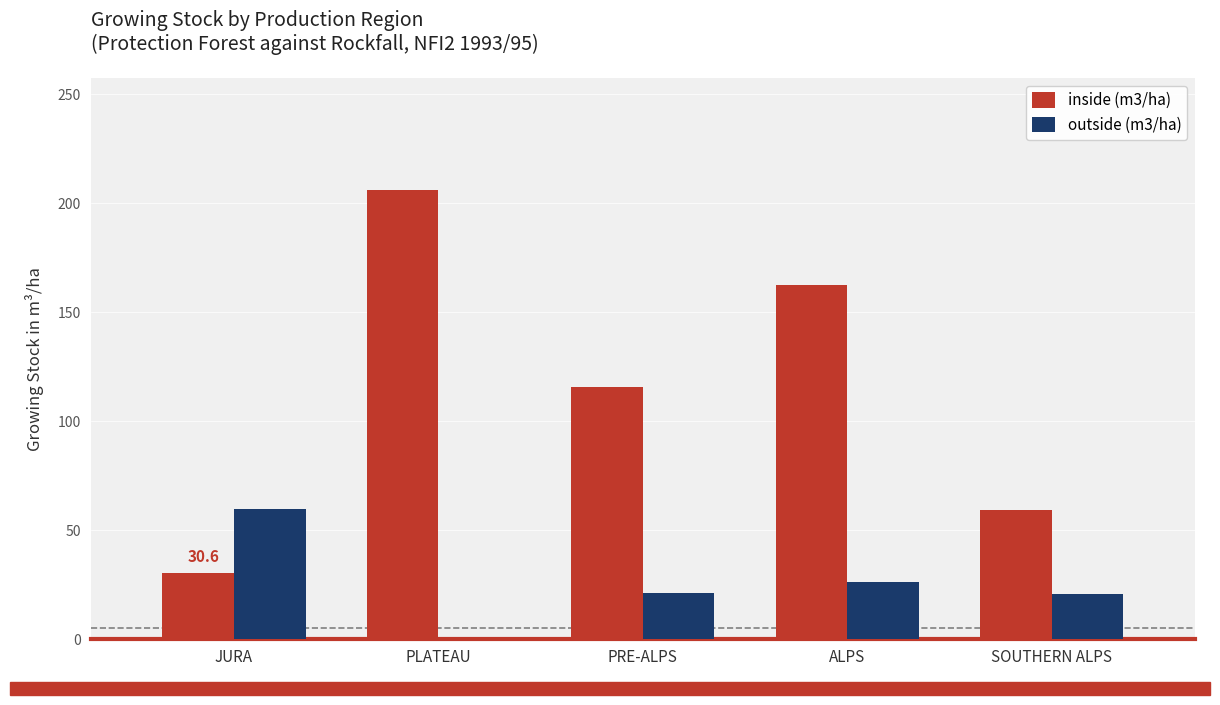

What is the sum of the outside (m3/ha) values at SOUTHERN ALPS and PLATEAU?

20.8